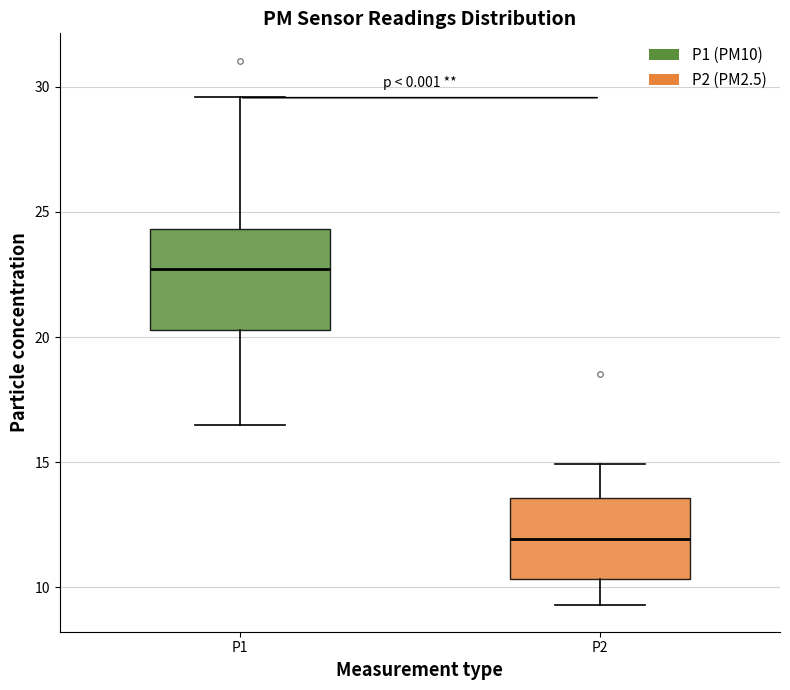

Which box has the highest median line?

P1